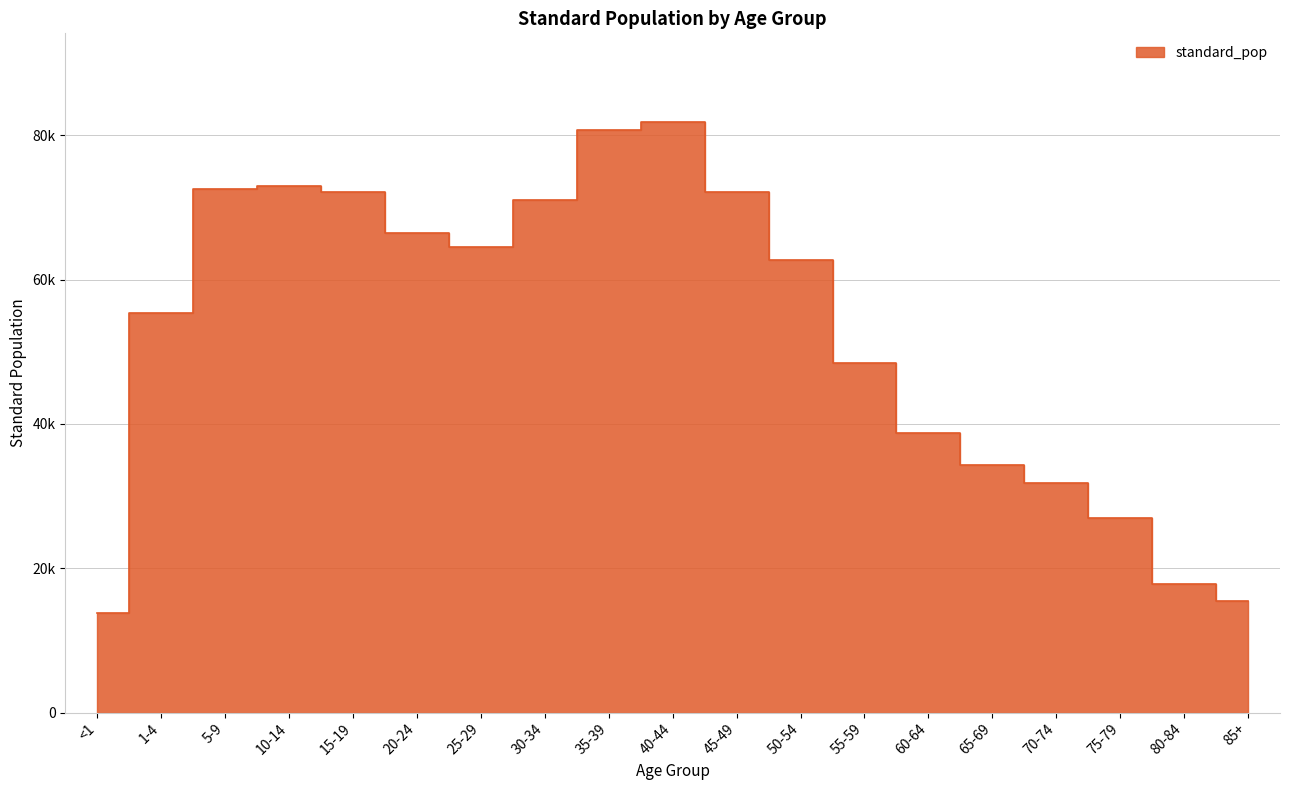

The chart shows a value of 39119 at 40-44. True or false?

False